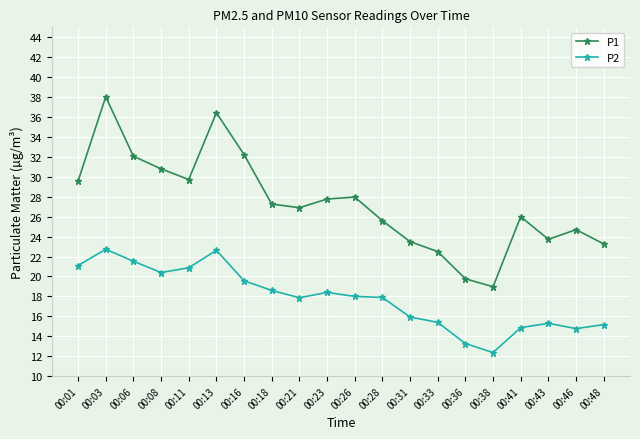

At which category does P1 reach its first local peak?

00:03